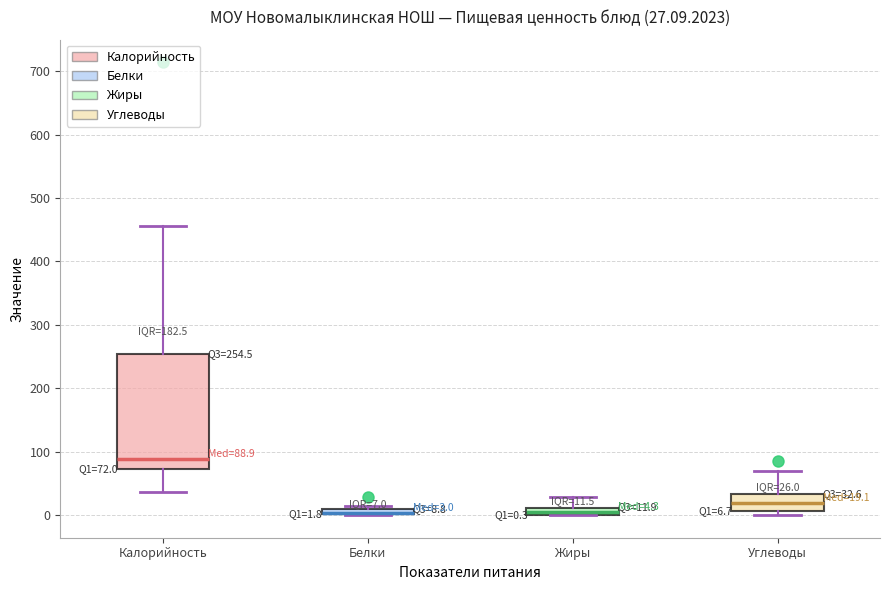

Which box is the tallest, from its lower edge to its upper edge?

Калорийность